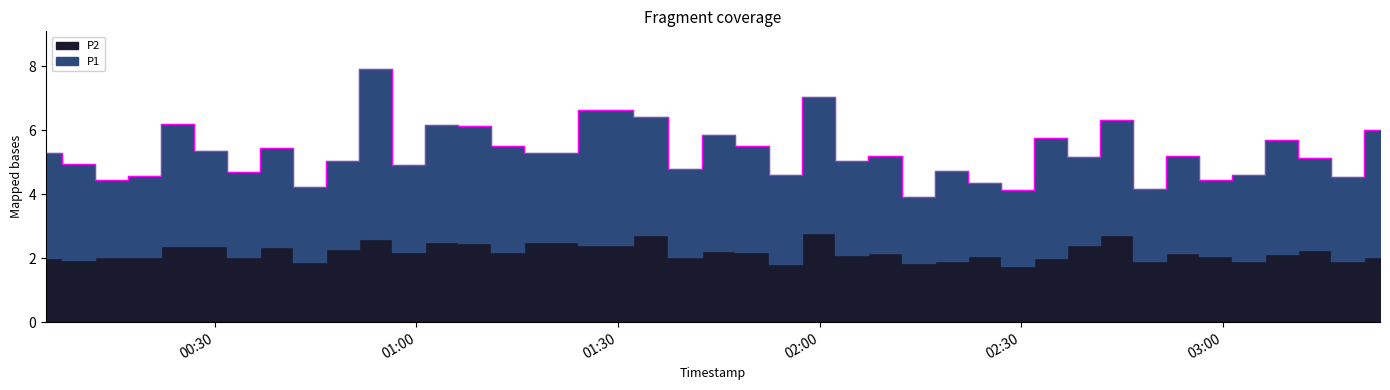

True or false: P1 and P2 intersect in this chart.

False